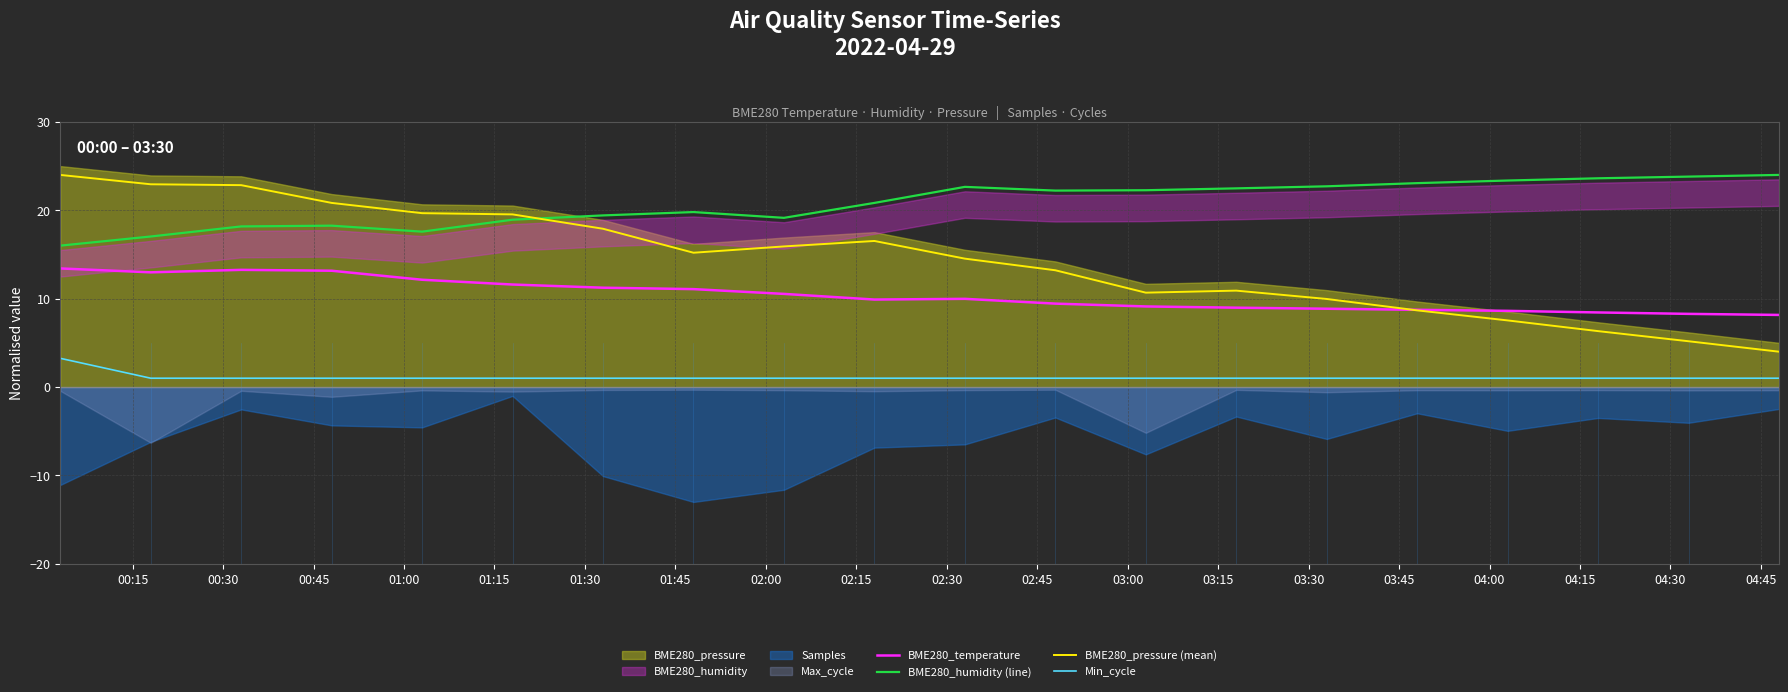

What is the sum of all BME280_humidity (line) values?

415.4